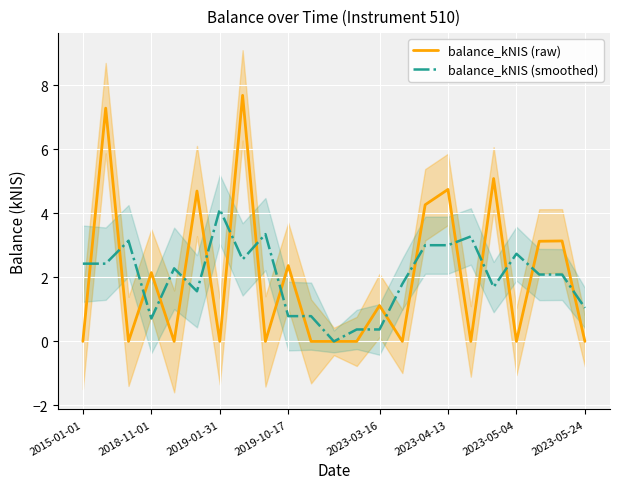

What is the sum of the balance_kNIS (smoothed) values at 12 and 20?

2.5